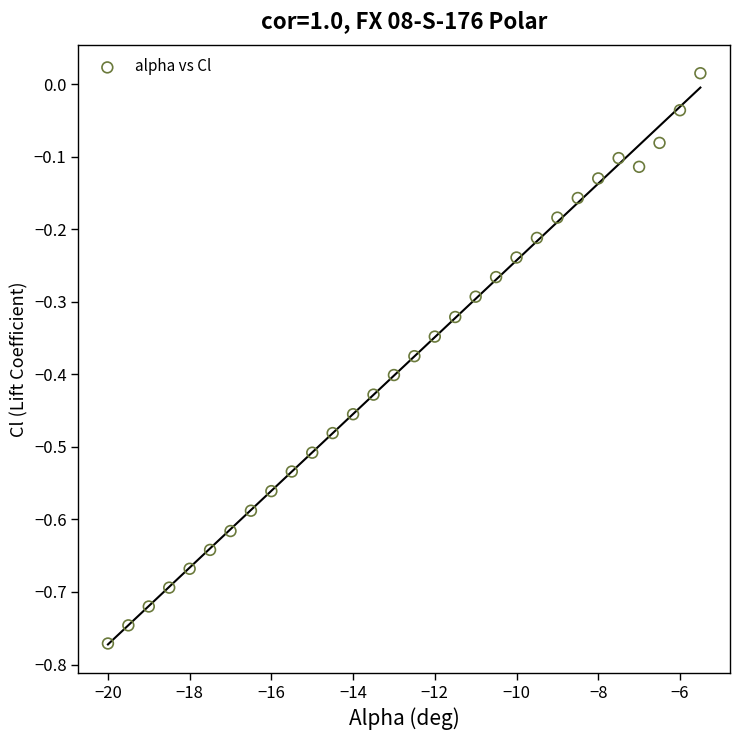

What is the range of Y values (max minus min)?

0.8